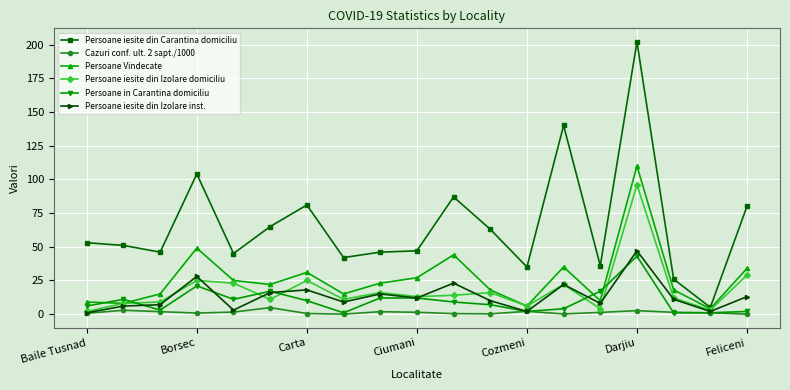

How many data points does each series have?

19